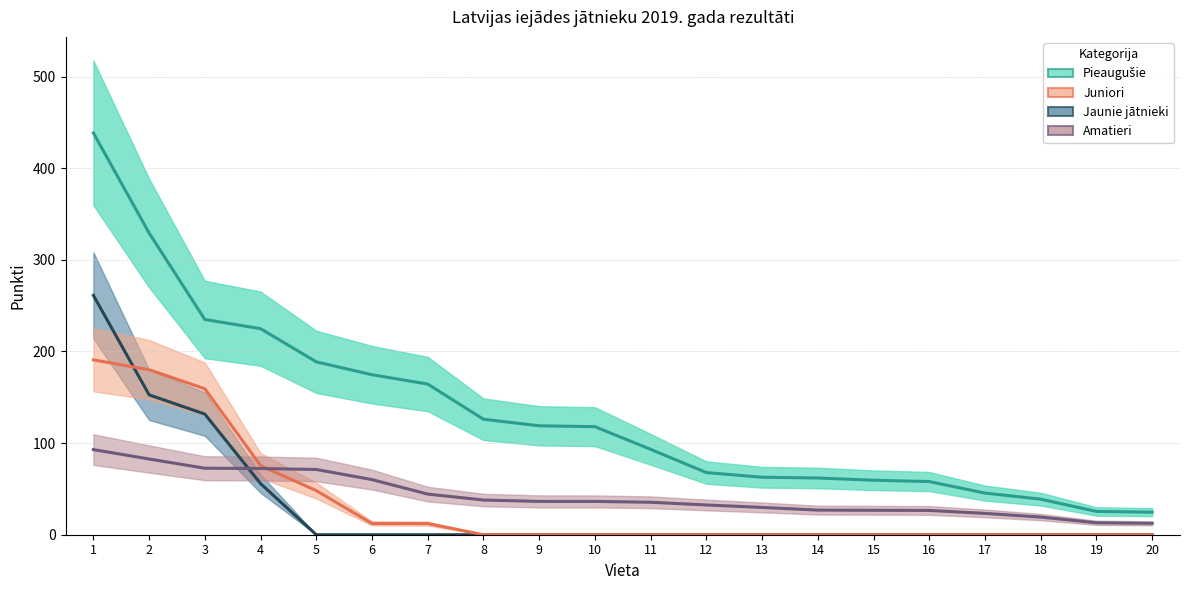

Which series has the largest range (max minus min)?

Pieaugušie